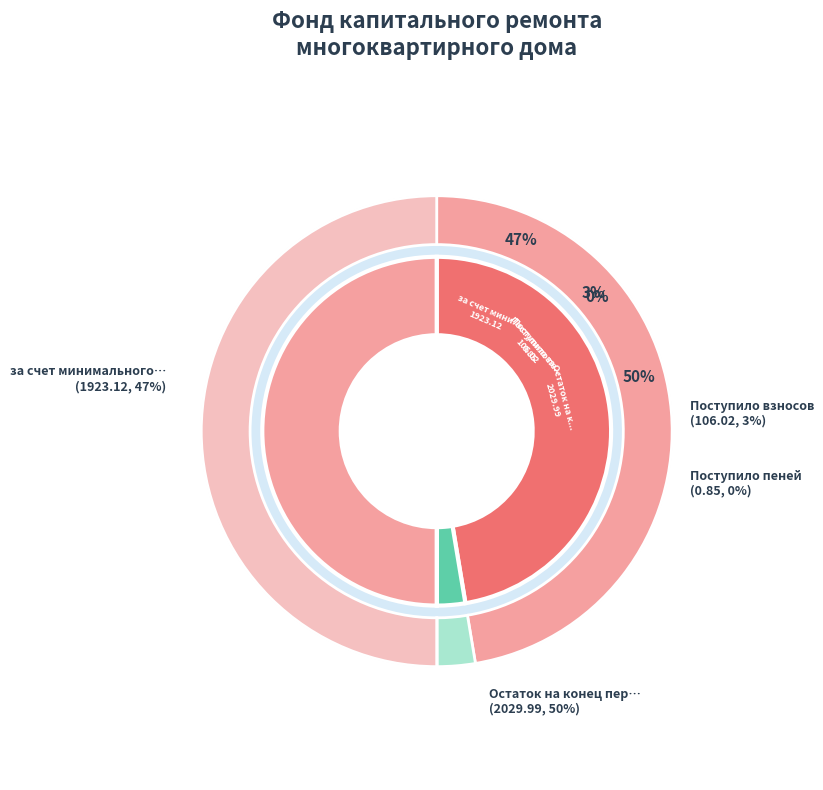

What is the largest slice in the pie chart?

Остаток на конец периода